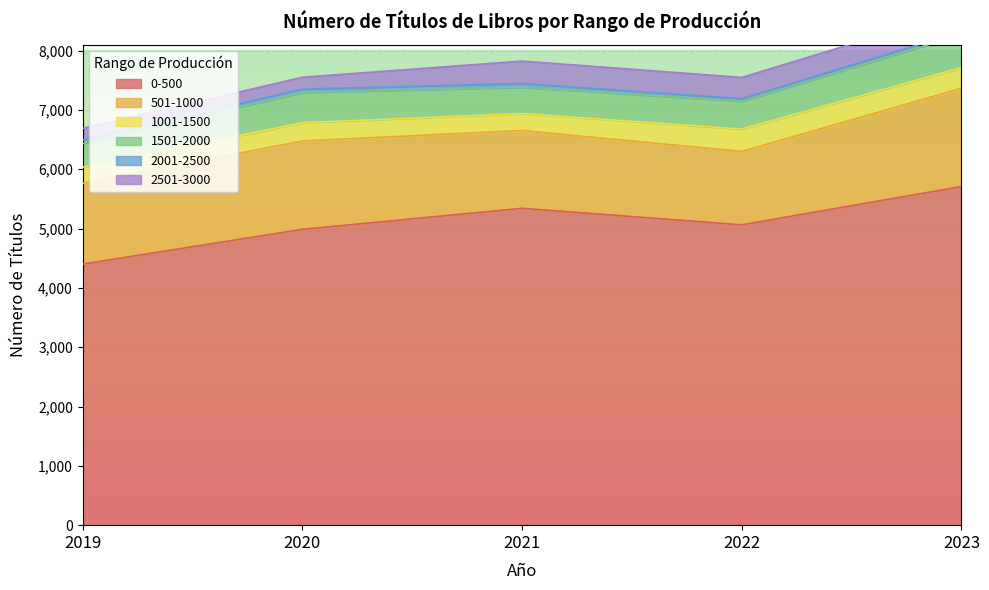

The value of 501-1000 at 2021 is 1311. True or false?

True